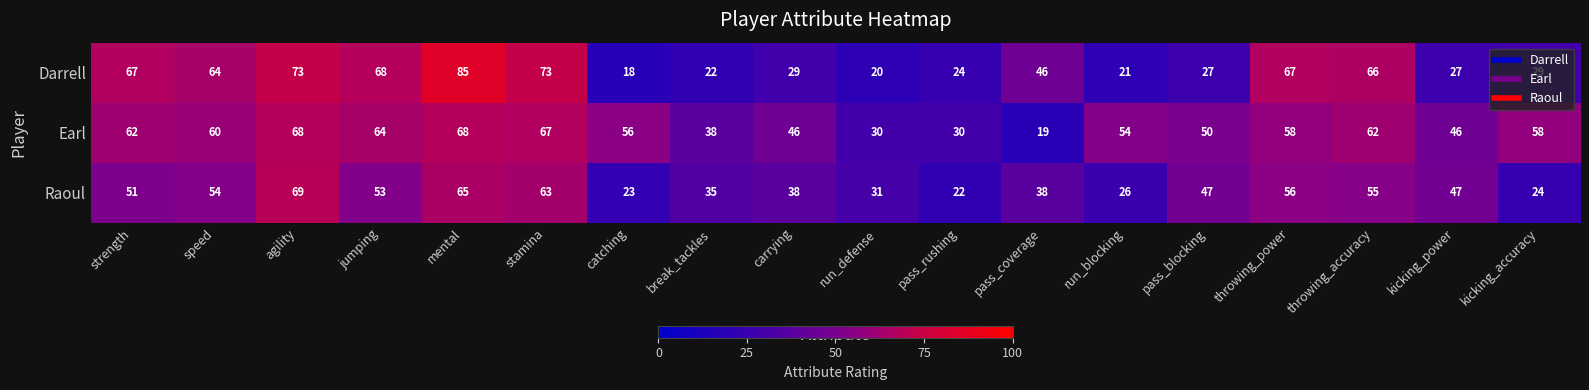

What is the total value across all series at pass_coverage?

103